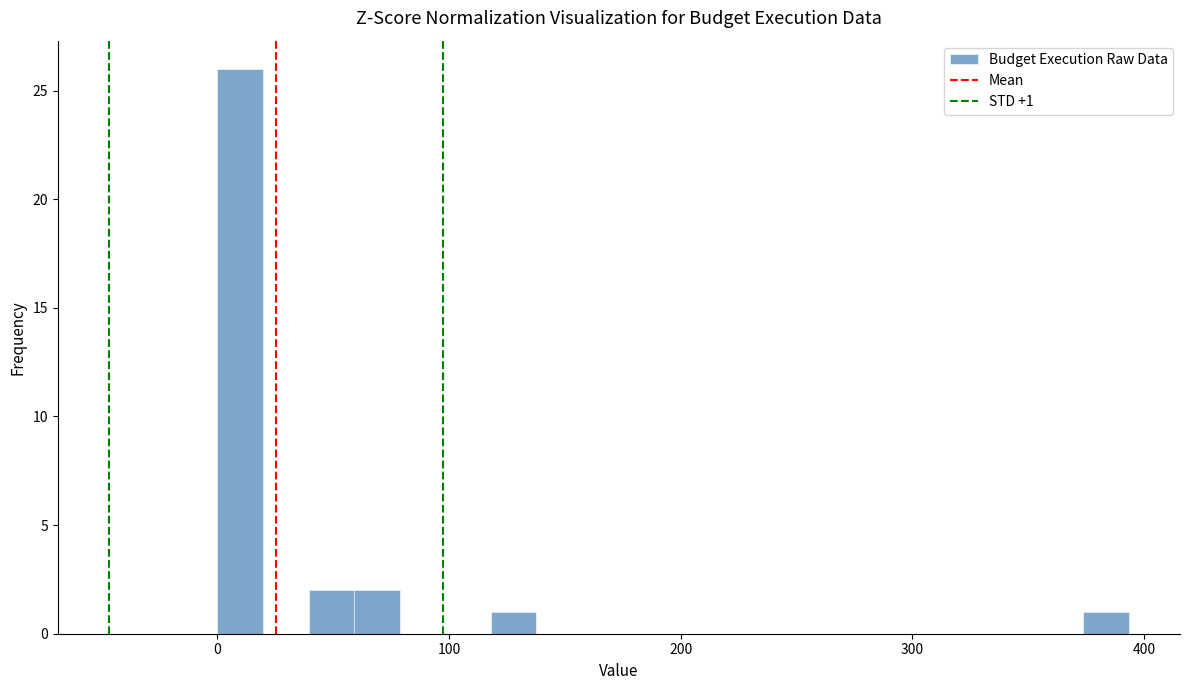

Read against the x-axis, roughly where is the centre of the tallest bar?

10